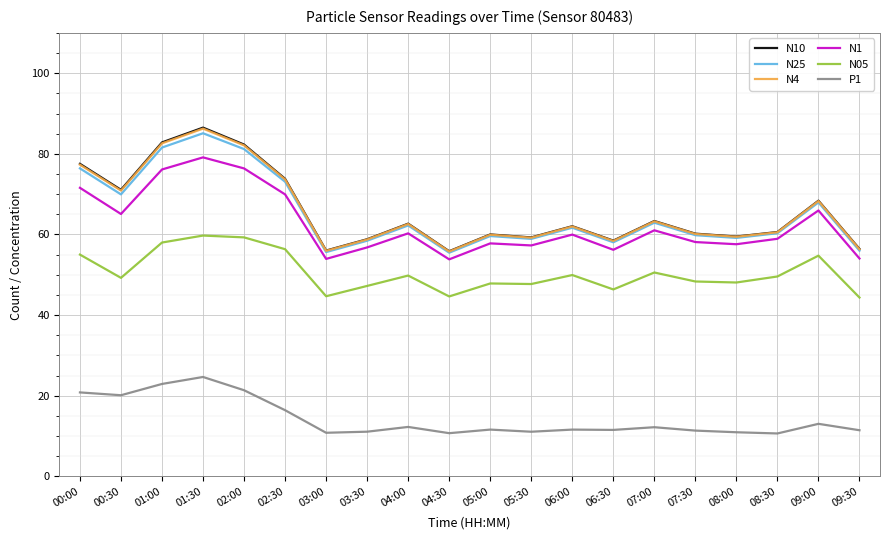

What is the average value of the N4 series?

65.7